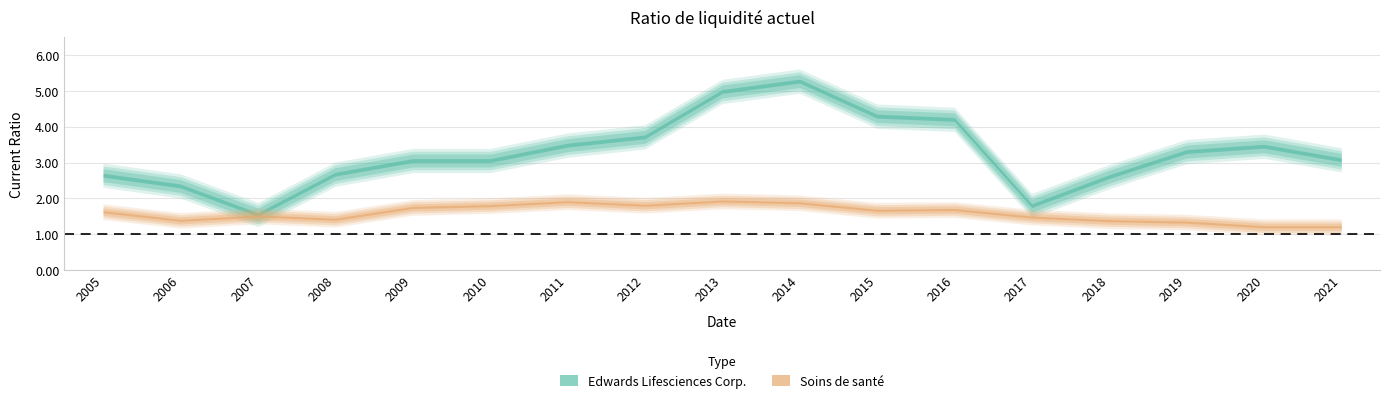

How many values in the Edwards Lifesciences Corp. series are below 3?

6